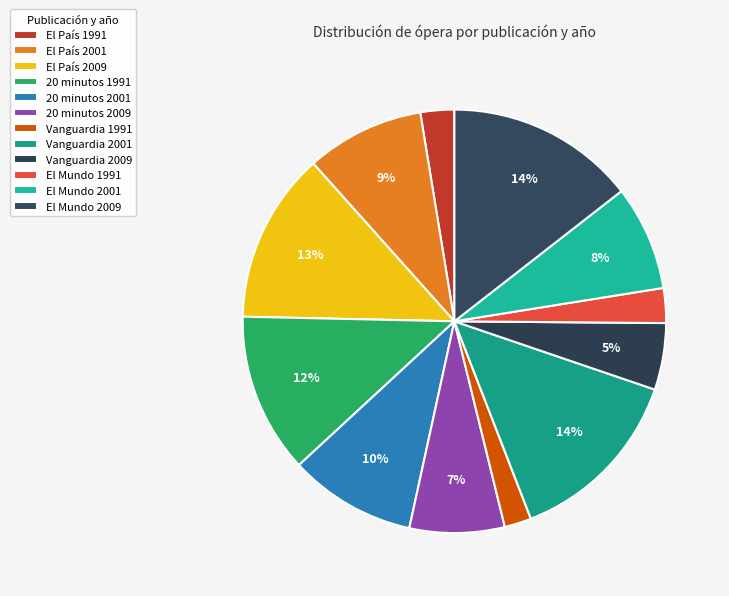

Is El Mundo 2001 the majority of the pie?

No